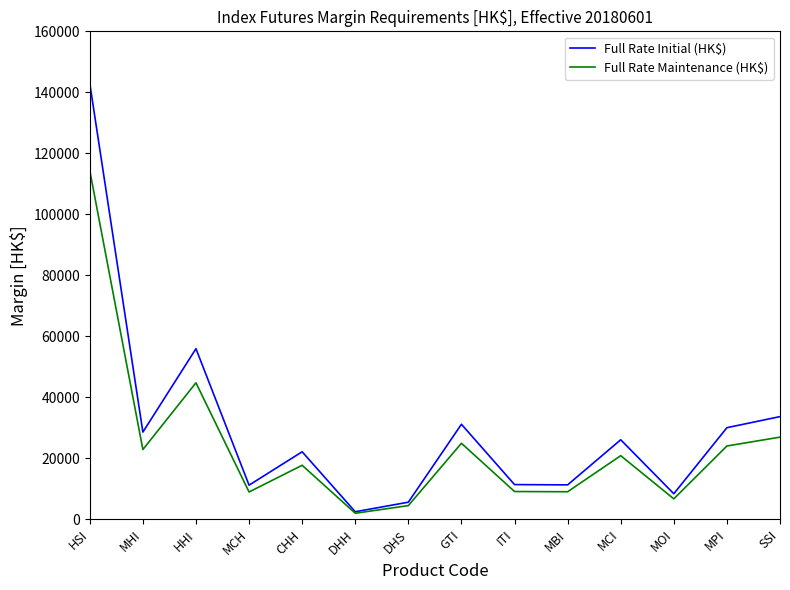

What is the total value across all series at MPI?

54055